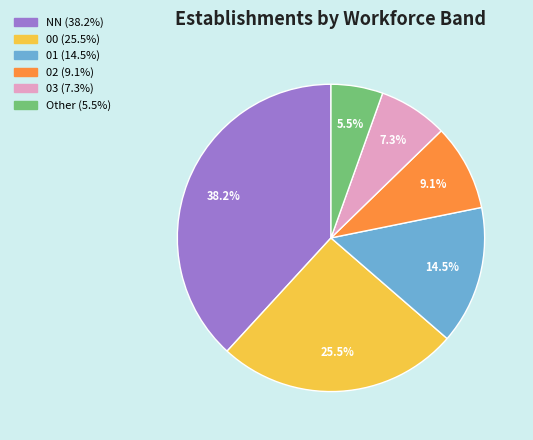

Is there any slice that represents more than half of the pie?

No